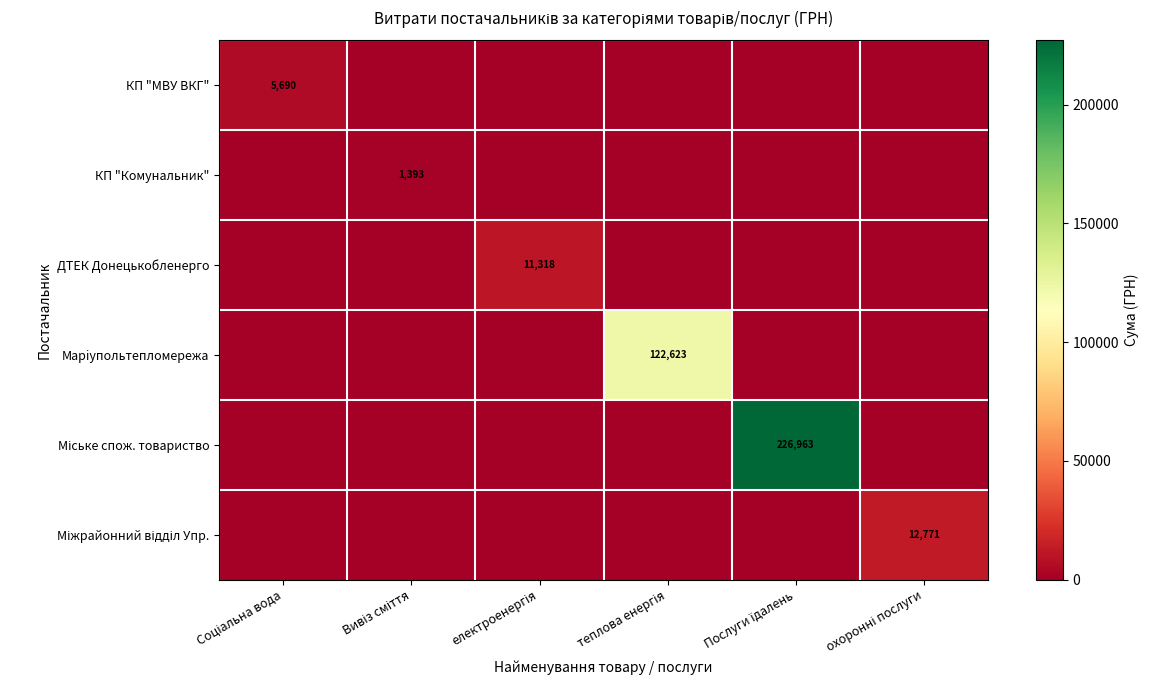

Which series changed the most between Соціальна вода and Послуги їдалень?

Міське спож. товариство